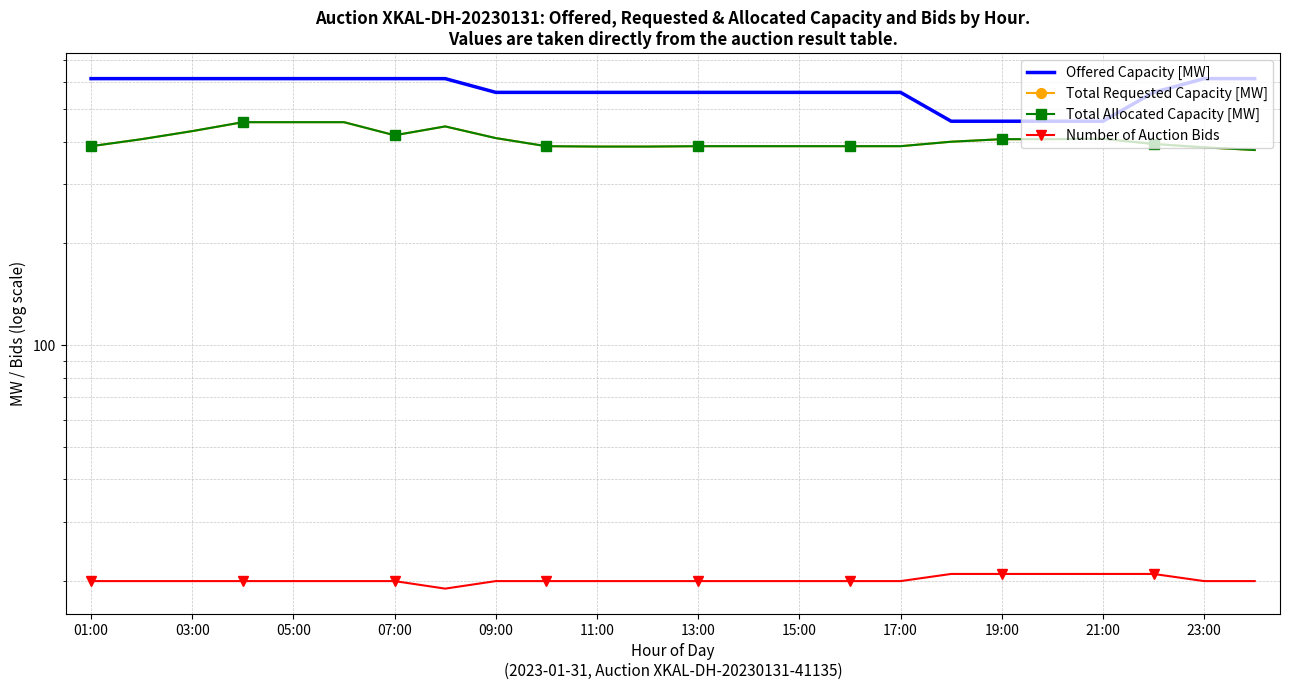

What is the sum of all Total Requested Capacity [MW] values?

9749